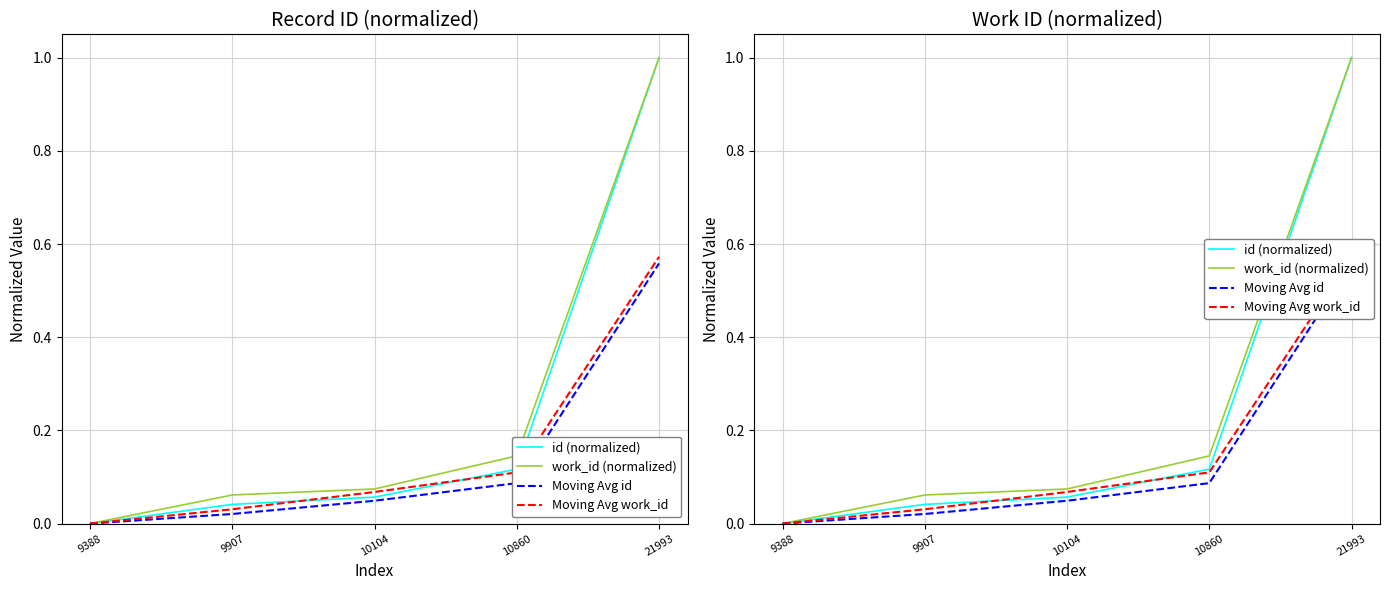

List the series in order of their peak value, lowest first.

Moving Avg id, Moving Avg work_id, id (normalized), work_id (normalized)